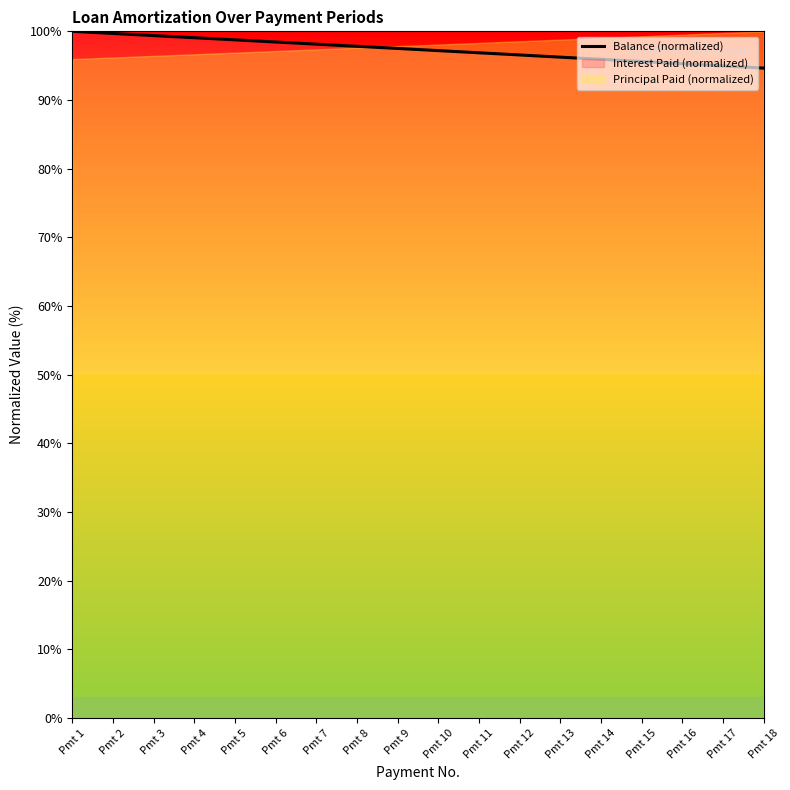

How many data points are less than 97?

8